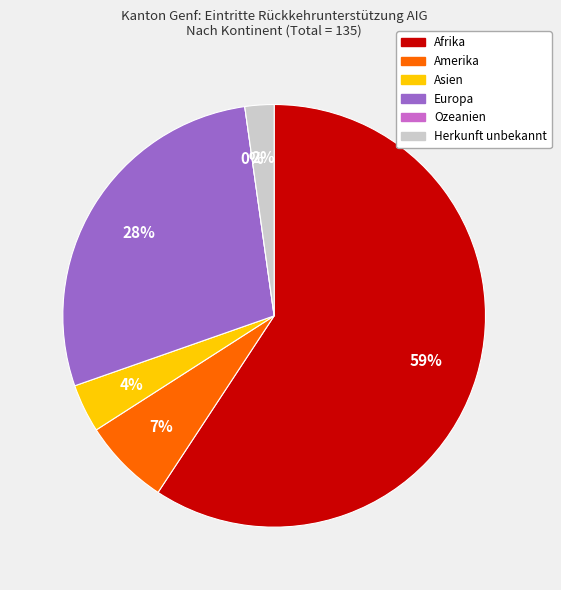

How many segments does this pie chart have?

6